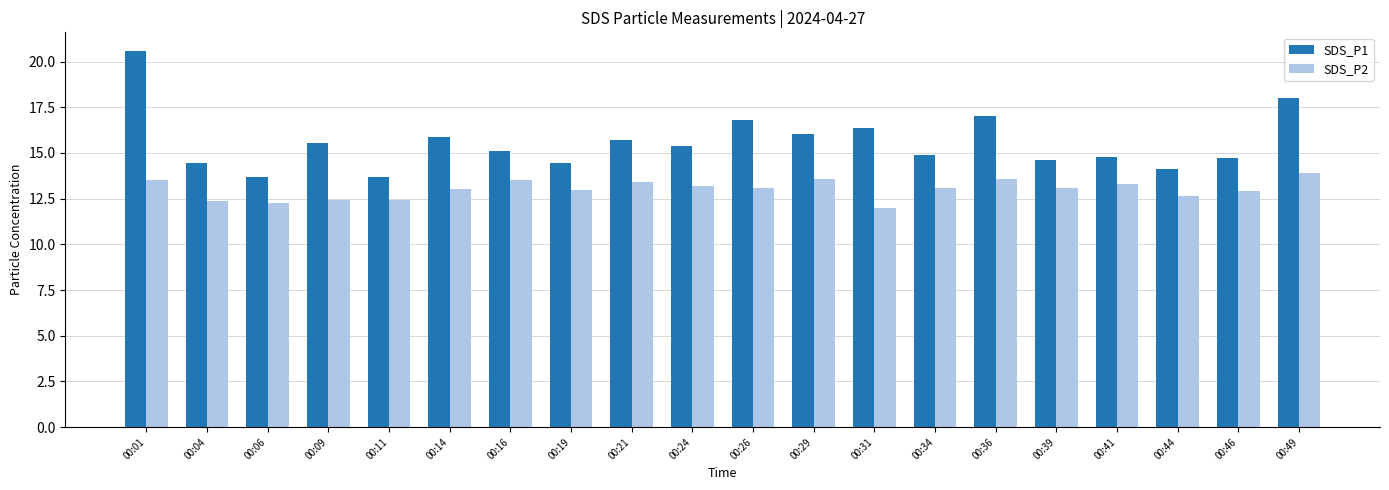

How many bars are there in total?

40